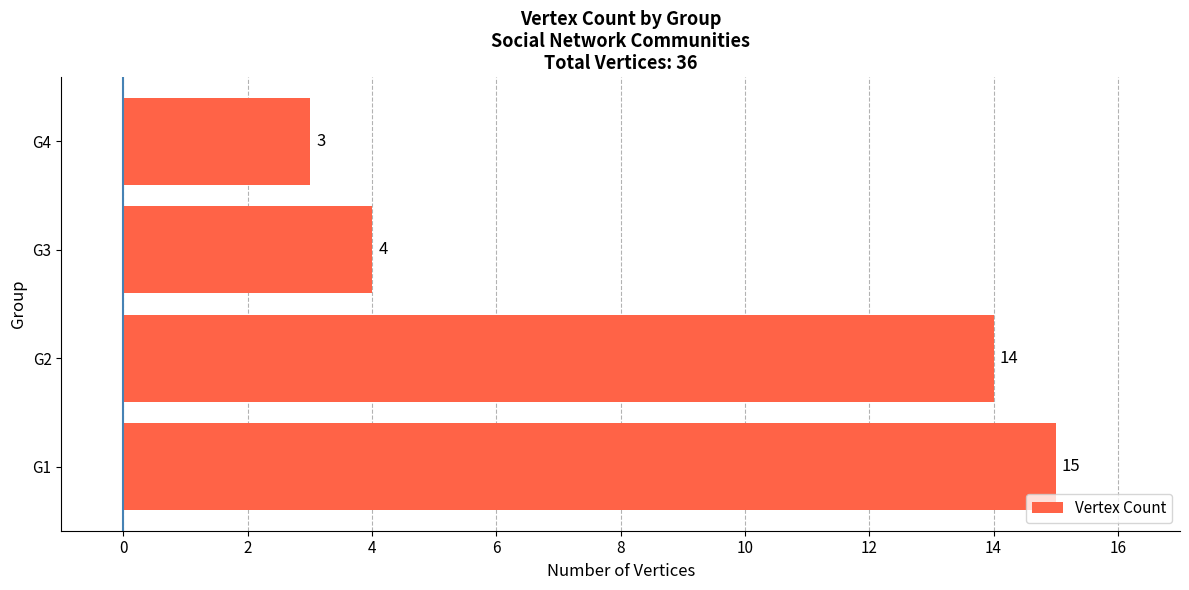

What is the smallest value displayed?

3